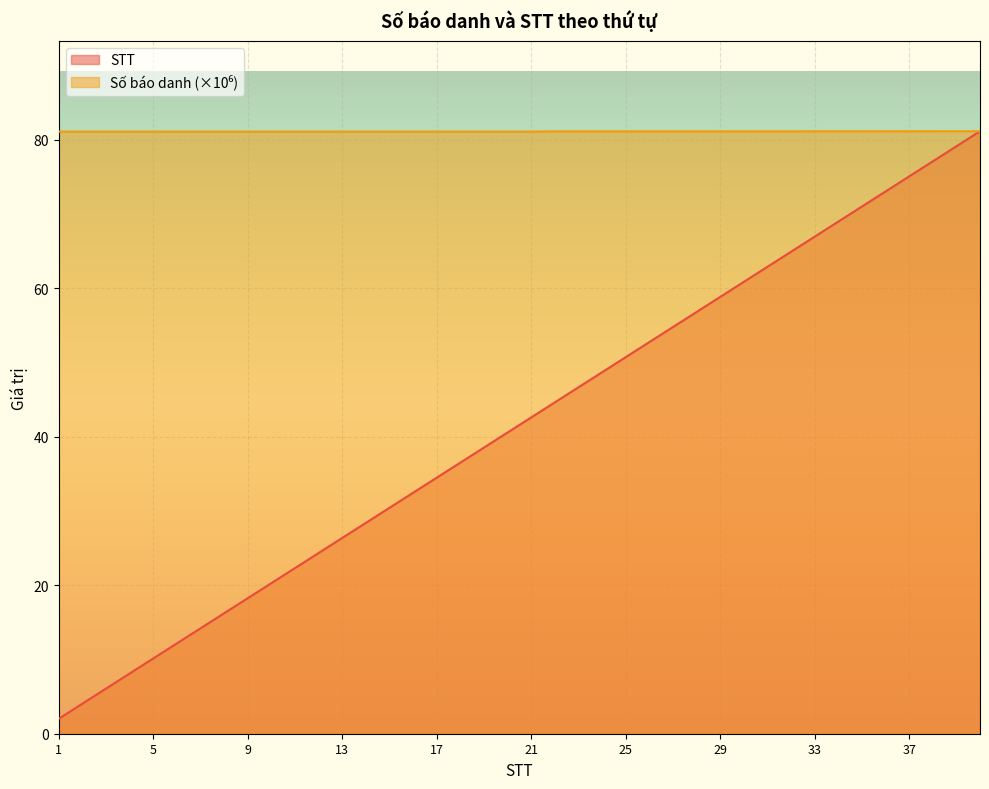

List the series in order of their overall mean, lowest first.

STT, Số báo danh